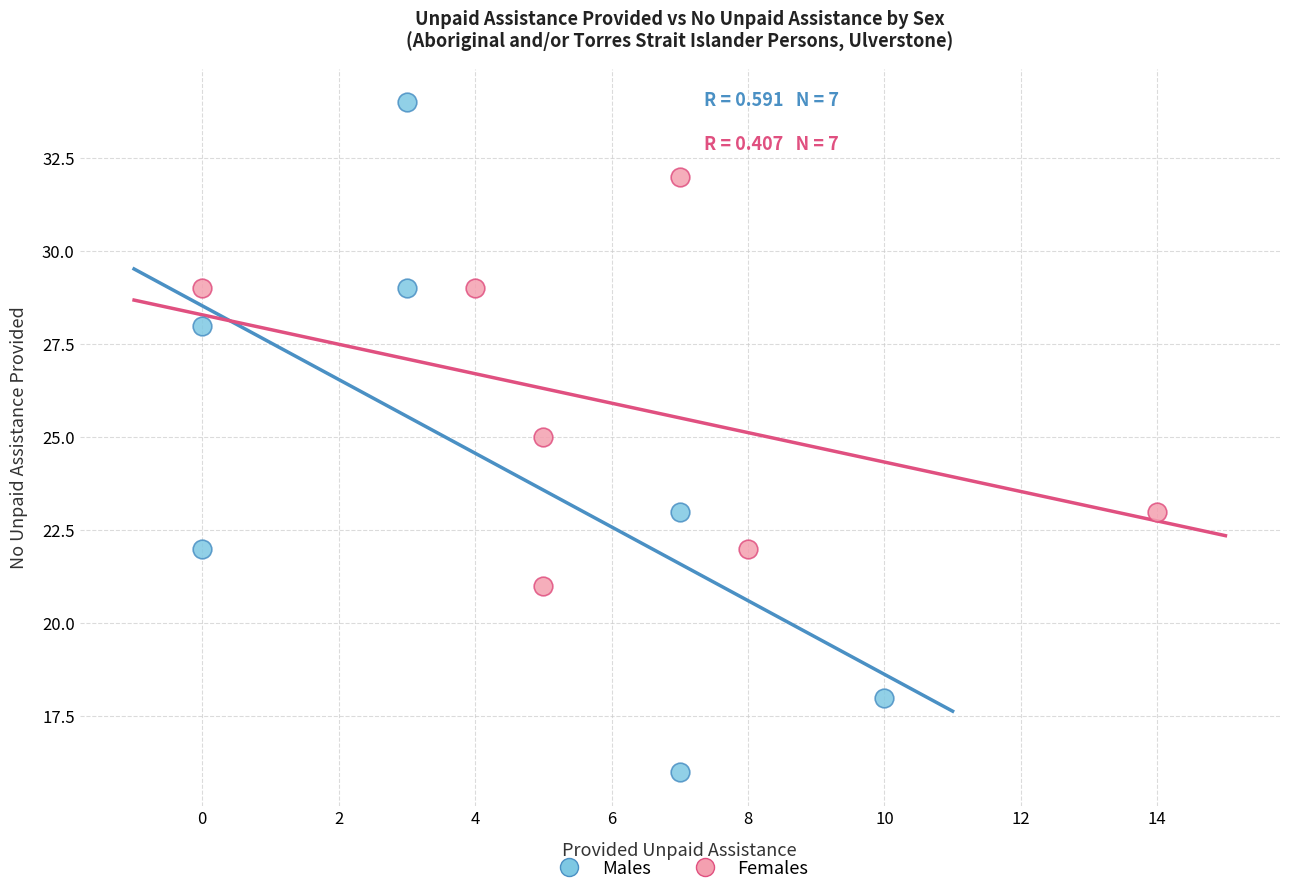

Which series has the widest spread of Y values?

Males